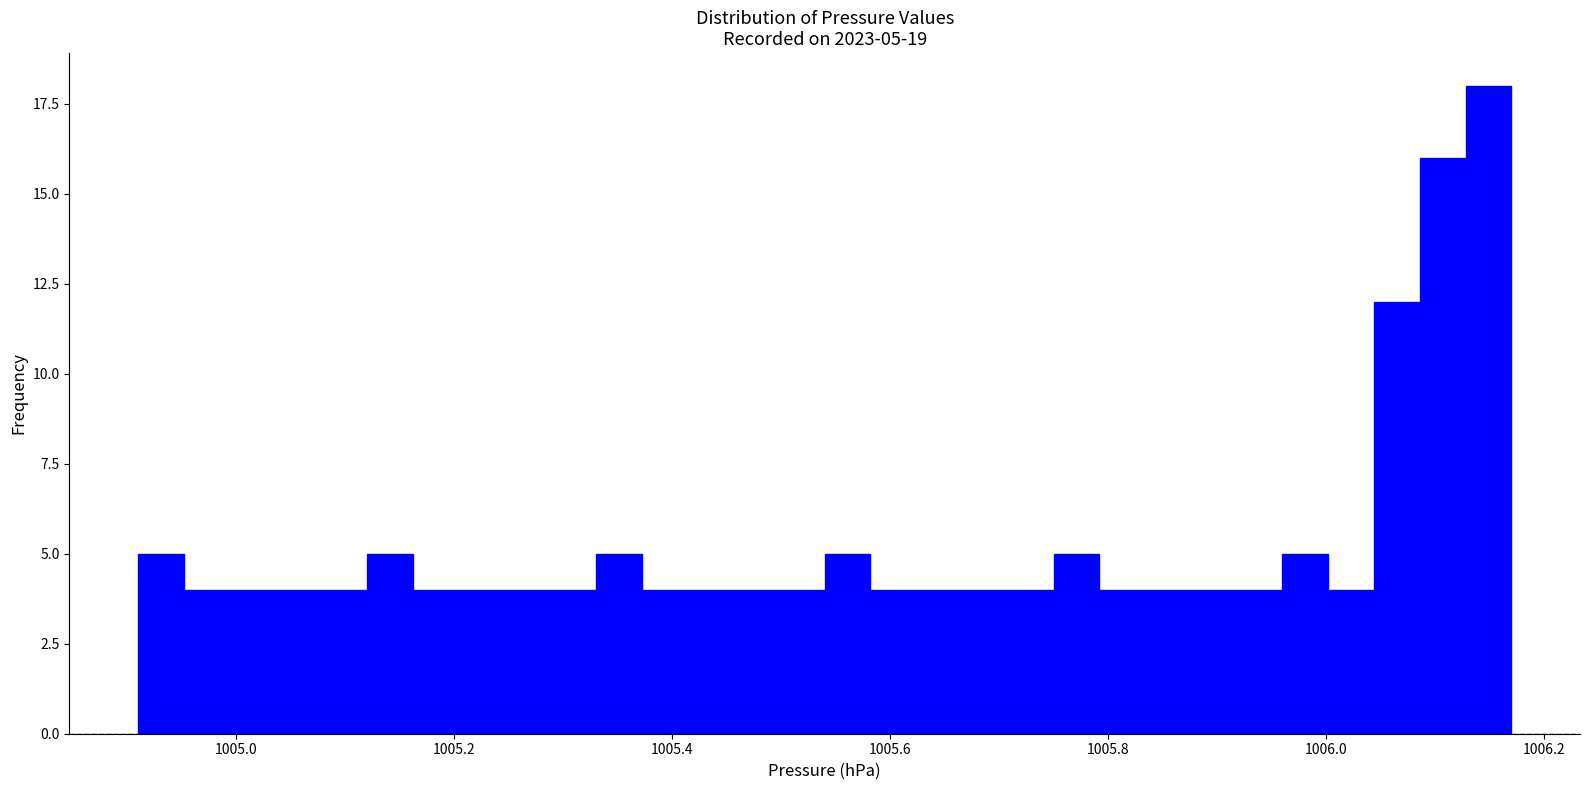

Read against the x-axis, roughly where is the centre of the tallest bar?

1006.14